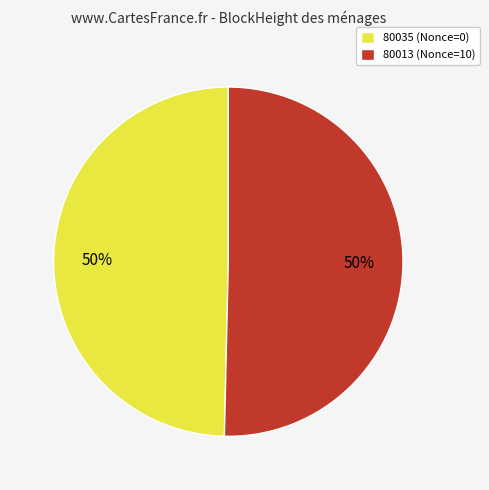

Combined, do 80013 (Nonce=10) and 80035 (Nonce=0) account for over 50%?

Yes